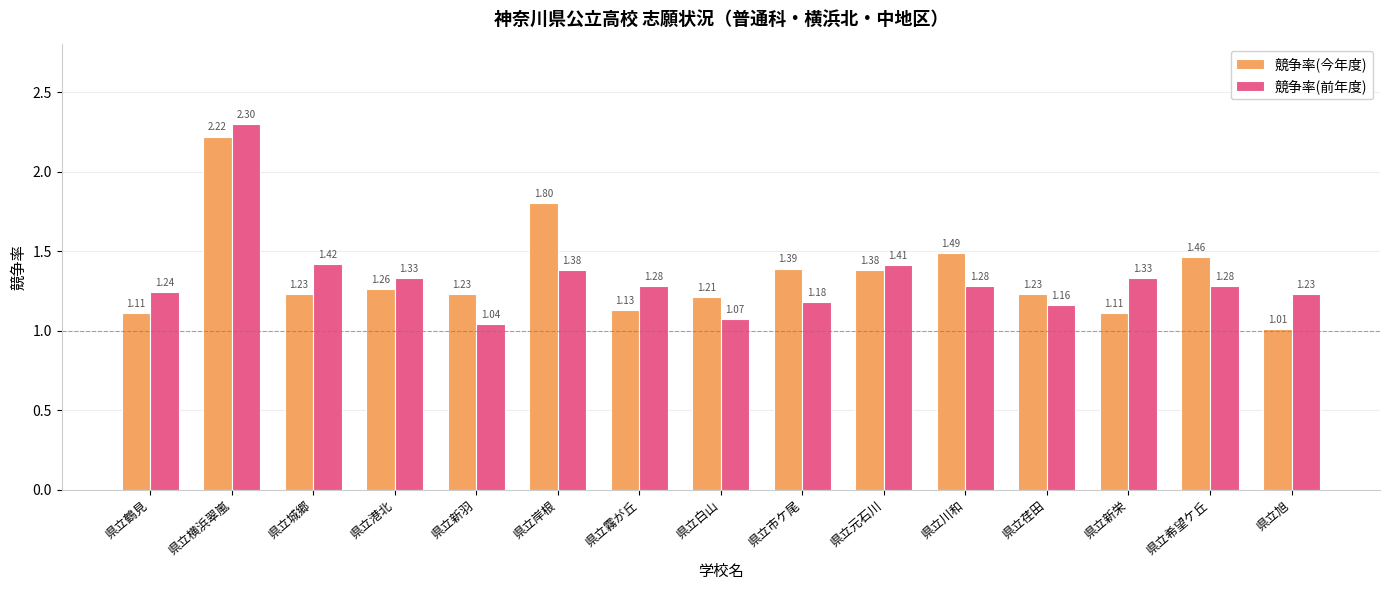

Which series has the largest total across all categories?

競争率(今年度)